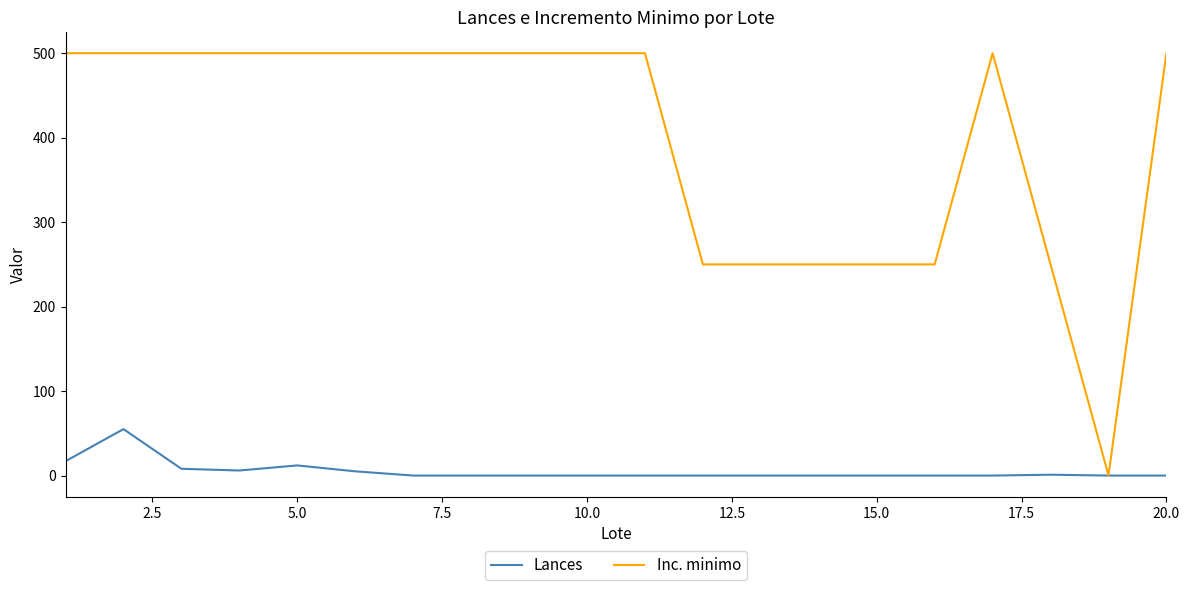

Rank the series by their maximum value, from lowest to highest.

Lances, Inc. minimo